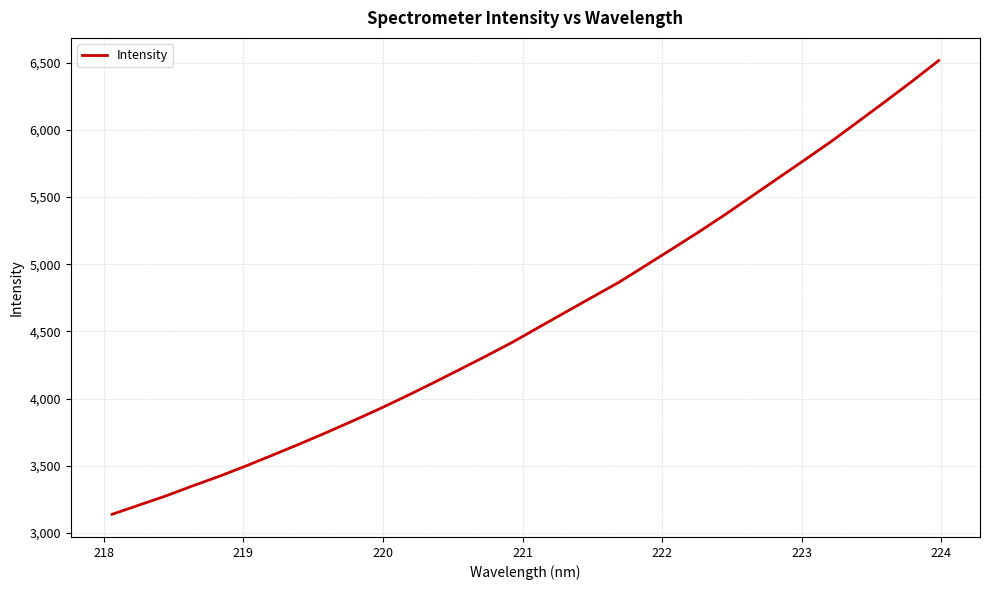

What is the difference between the maximum and minimum values?

3375.1